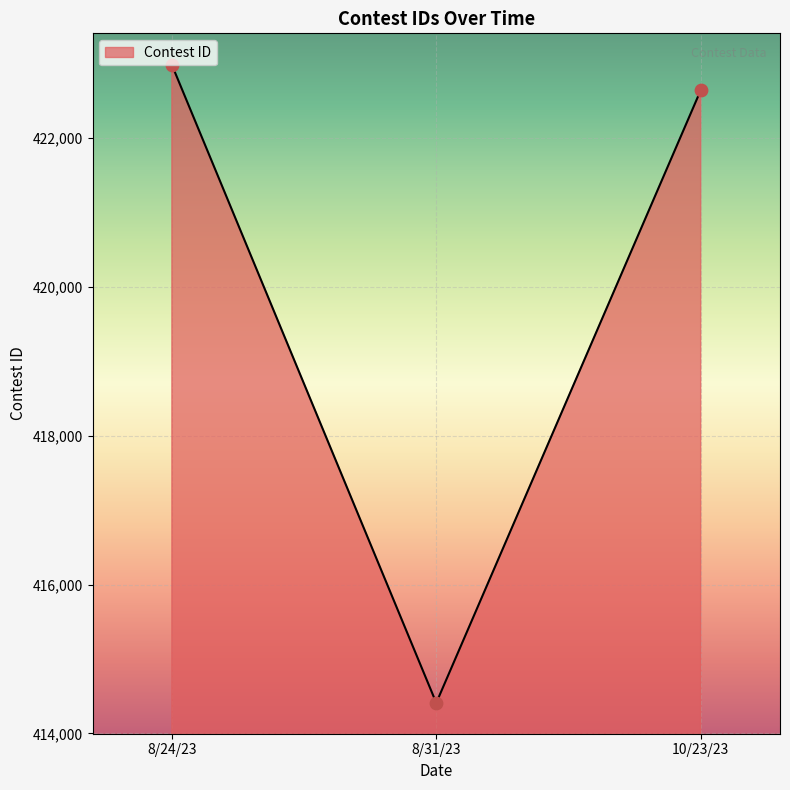

What is the change in value from 8/24/23 to 8/31/23?

-8576